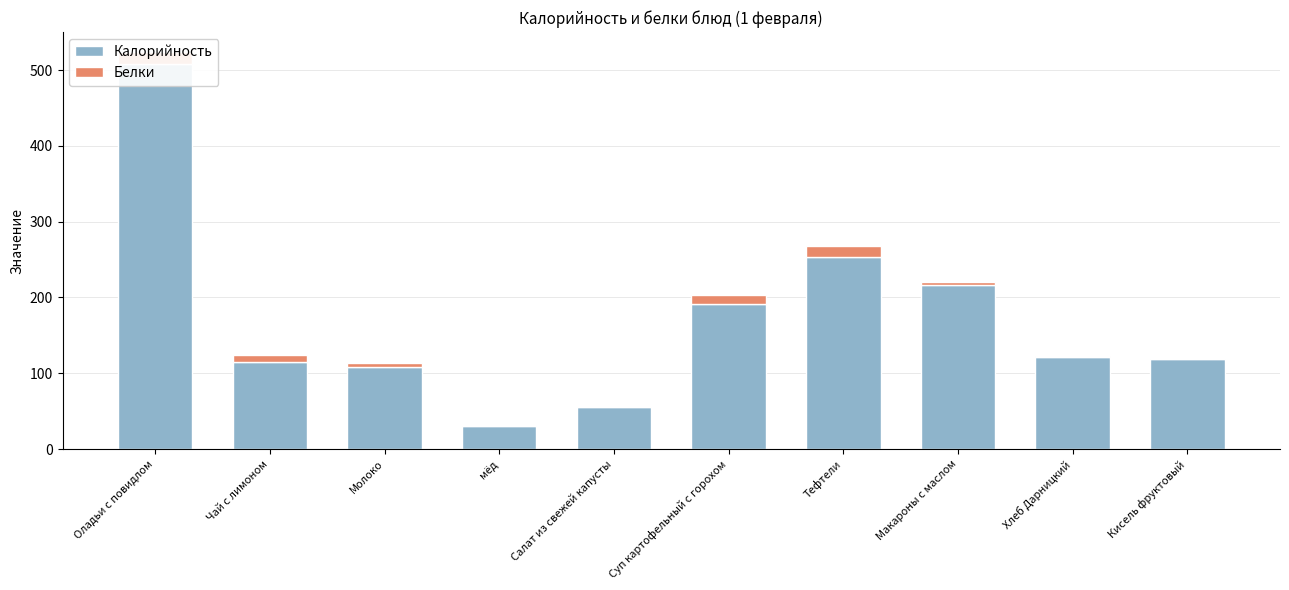

True or false: Калорийность has a value of 508 at Оладьи с повидлом.

True